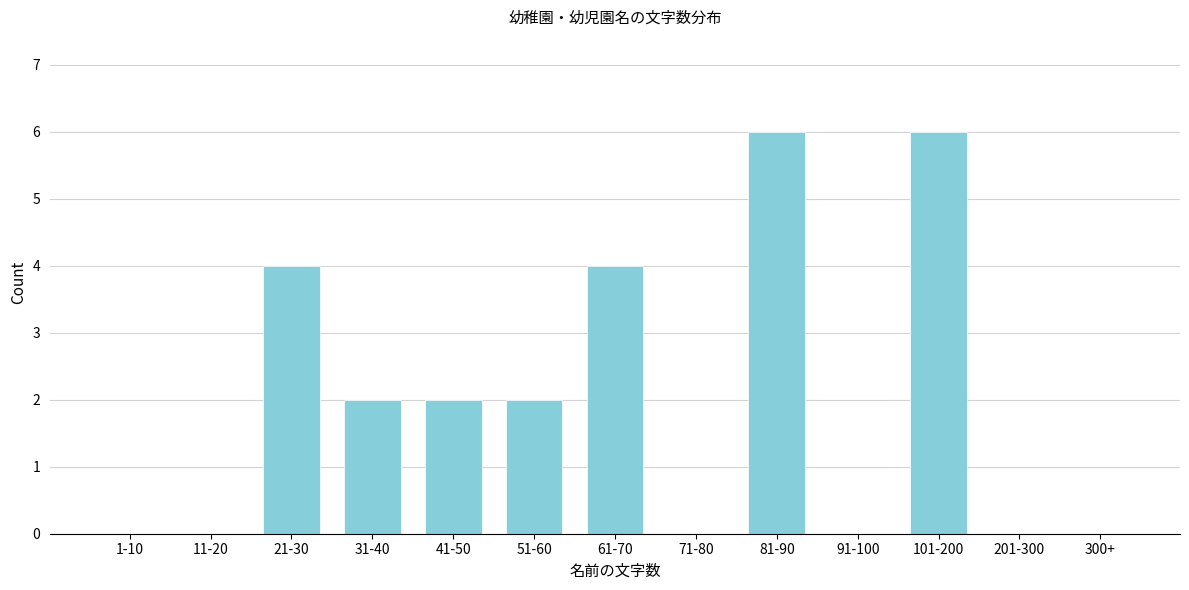

Reading left to right, transcribe all the data shown in this chart.

1-10=0	11-20=0	21-30=4	31-40=2	41-50=2	51-60=2	61-70=4	71-80=0	81-90=6	91-100=0	101-200=6	201-300=0	300+=0